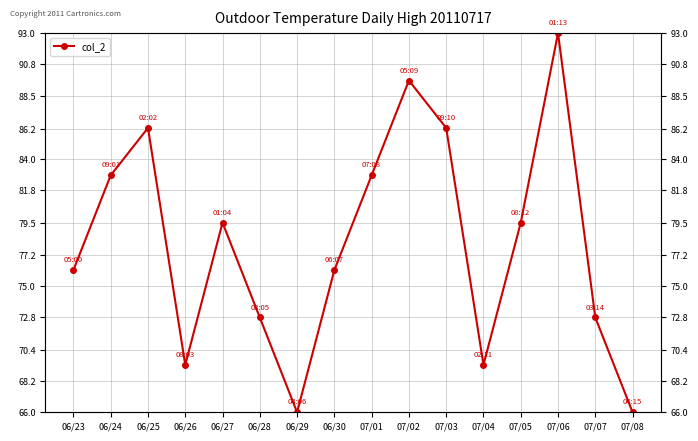

What is the value of the 7th point from the left?

66.0